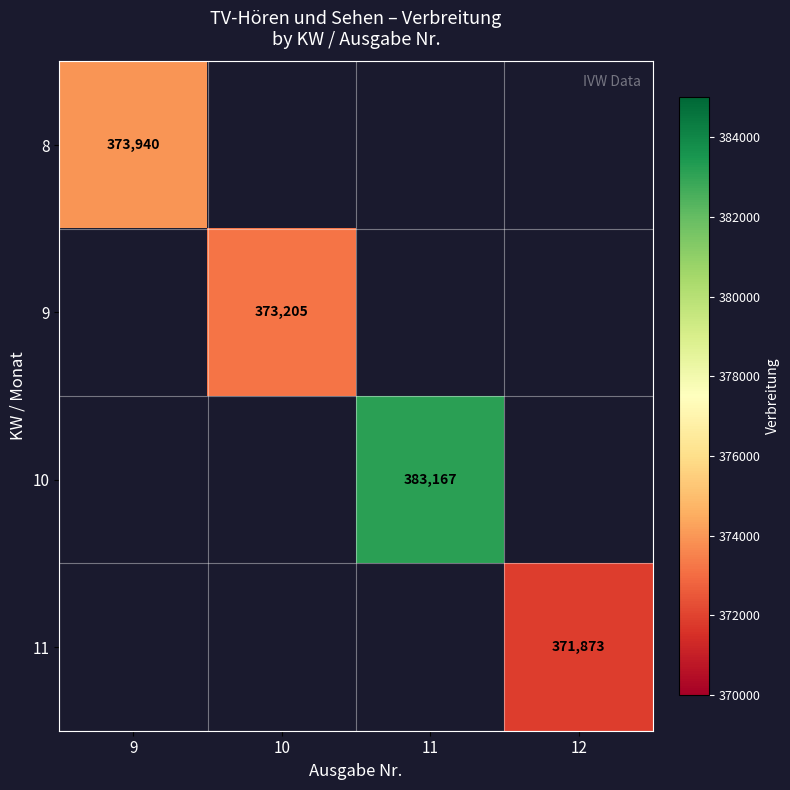

Is it true that 9 equals 373205 at 10?

True